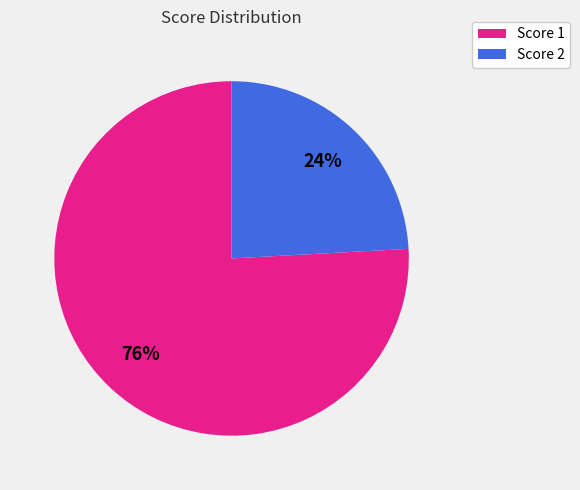

To the nearest percent, what is the difference between the largest and smallest slice percentages?

52%